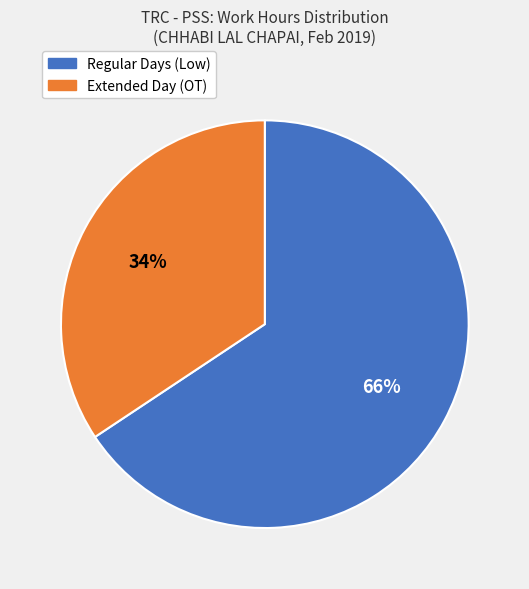

To the nearest percent, what is the average slice percentage?

50%